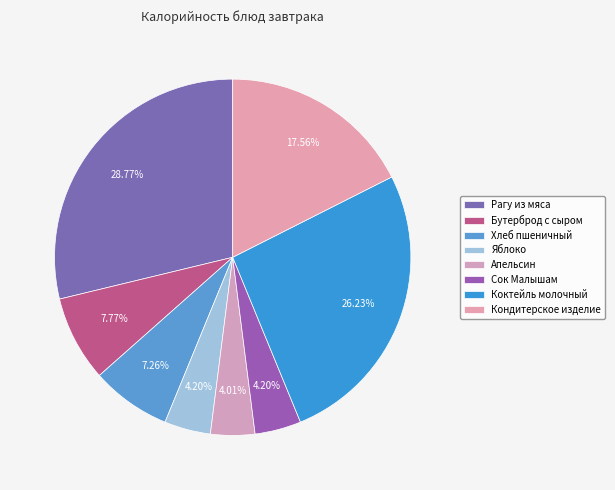

Count the number of slices in the pie.

8